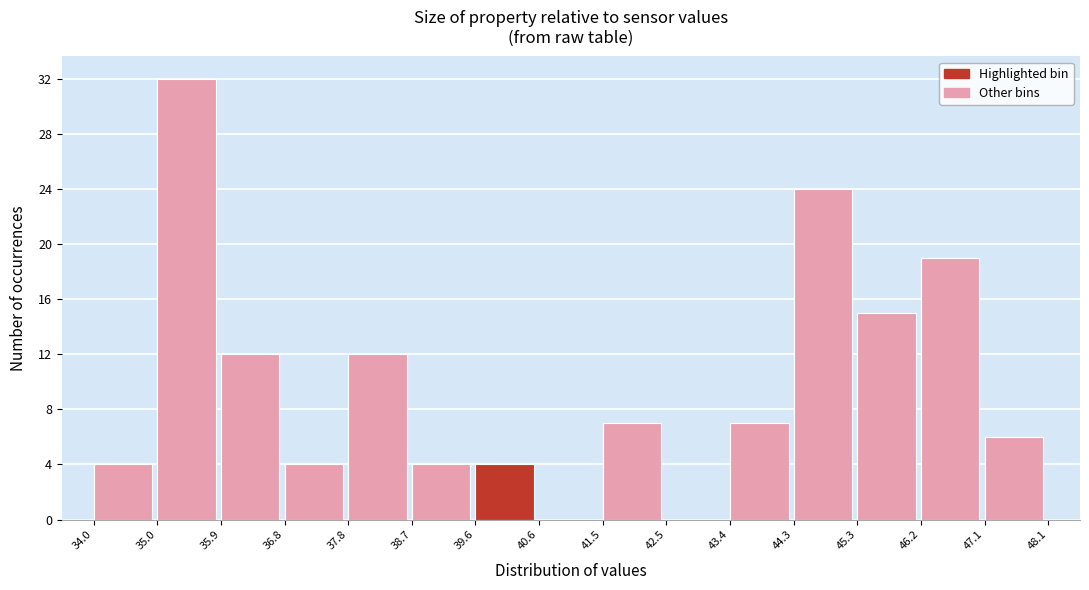

How tall is the bar that spans 41.5 to 42.5 on the x-axis? The values are not printed on the chart, so give them approximately, as read against the axis.

7